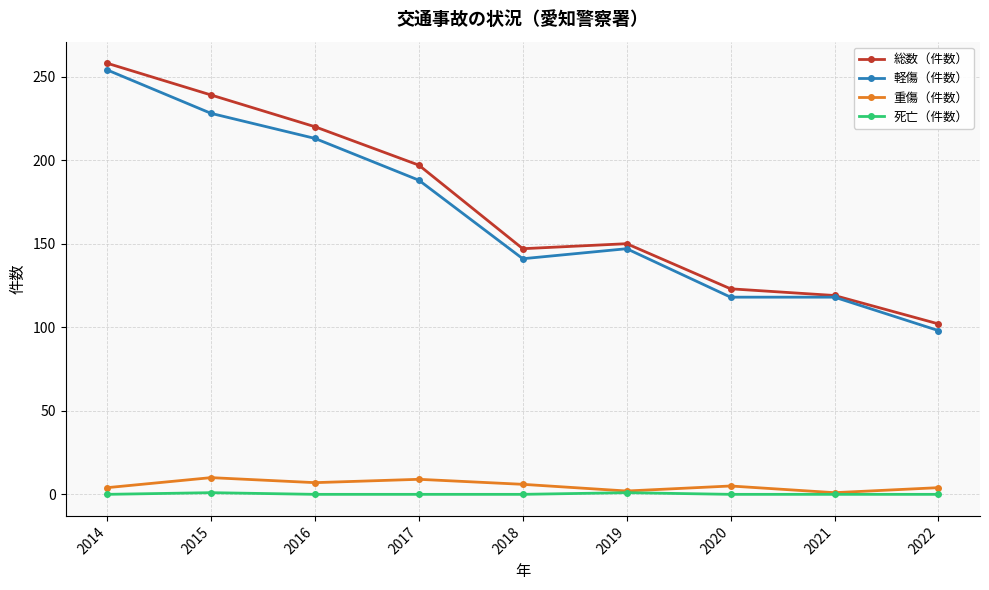

At how many categories does at least one series exceed 192?

4